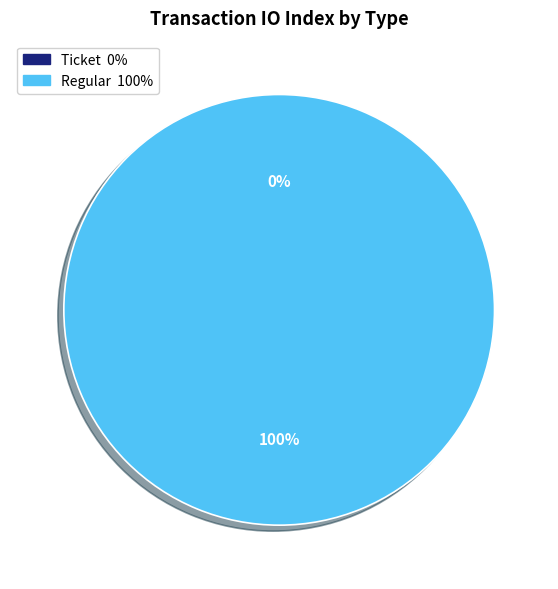

To the nearest percent, what is the difference between the Ticket and Regular slice percentages?

100%